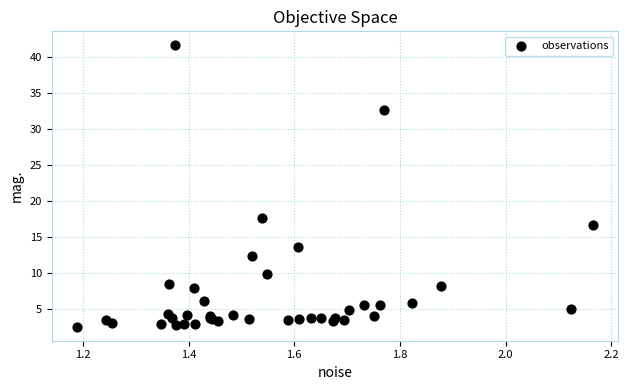

What Y value in the scatter plot is closest to 22?

17.7